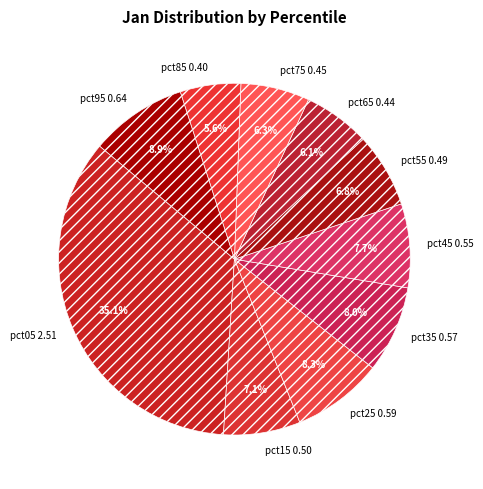

The pct05 slice represents 26% of the pie. True or false?

False